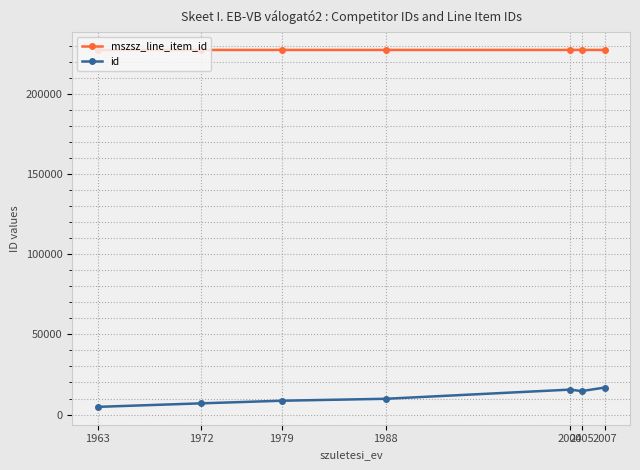

What is the lowest value of the mszsz_line_item_id series?

227413